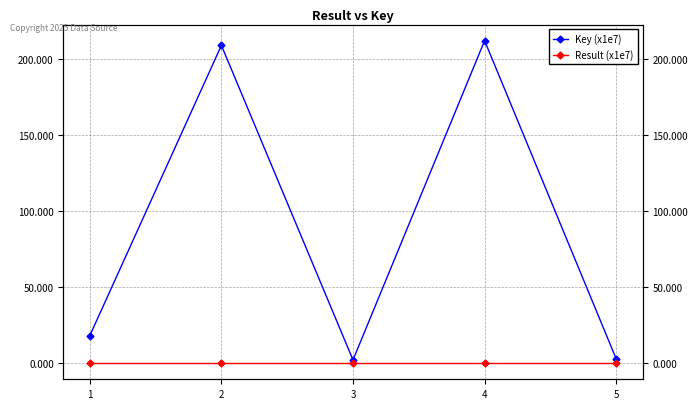

True or false: Result (x1e7) and Key (x1e7) intersect in this chart.

False